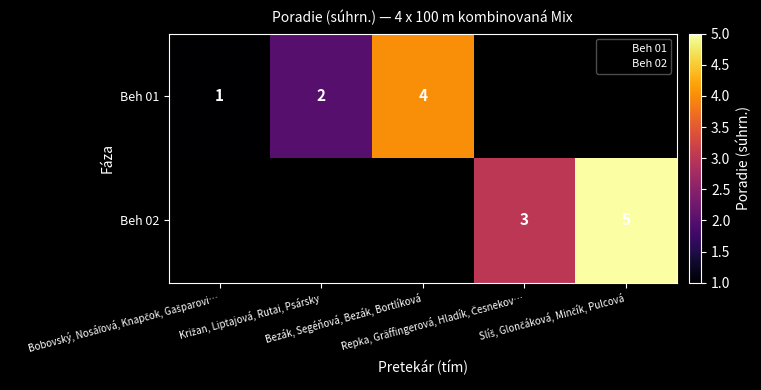

Is the value of Beh 01 at Bezák, Segéňová, Bezák, Bortlíková greater than the value of Beh 02 at Repka, Gräffingerová, Hladík, Česnekov…?

Yes